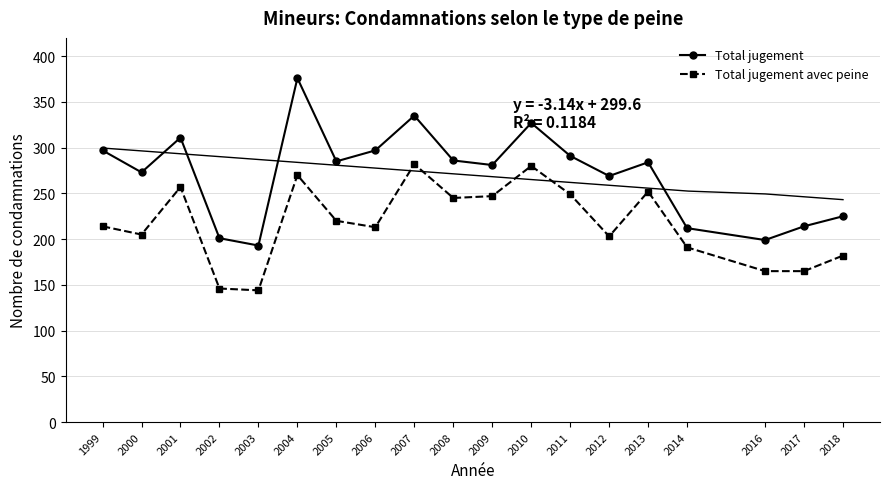

True or false: Total jugement has more than 1 interior local peaks.

True